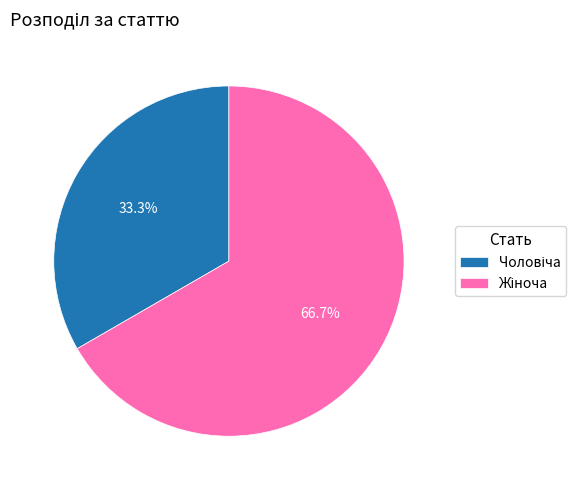

Does any single category account for the majority?

Yes